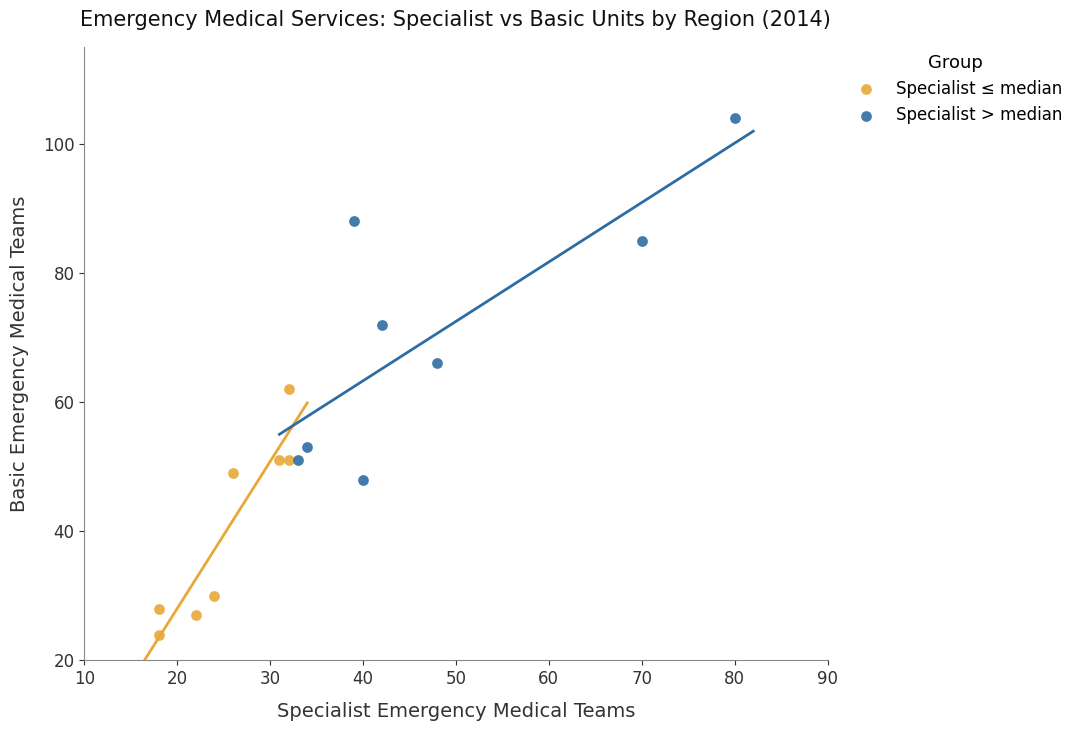

What are all the series names shown in the legend?

Specialist ≤ median, Specialist > median